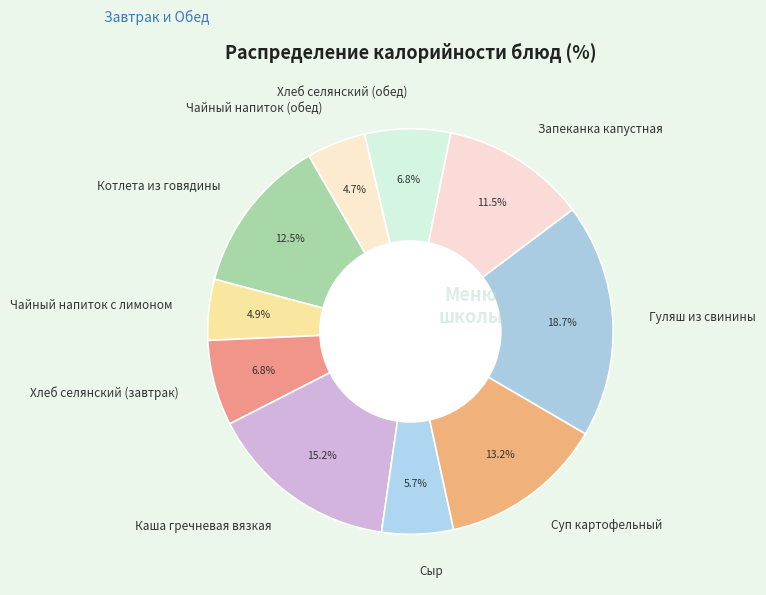

What is the total percentage of Гуляш из свинины and Каша гречневая вязкая?

33.9%